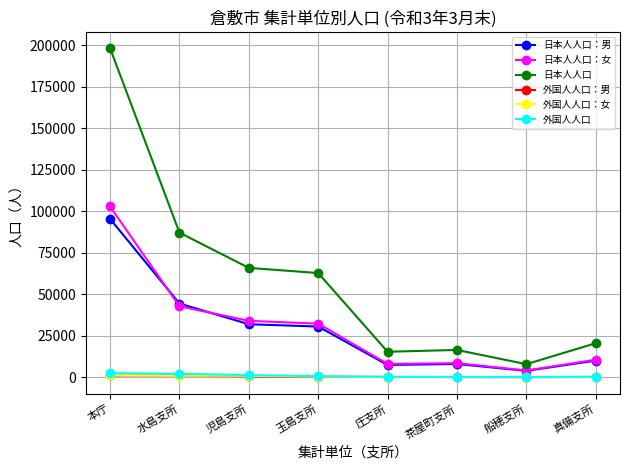

What is the label of the 8th point from the left?

真備支所